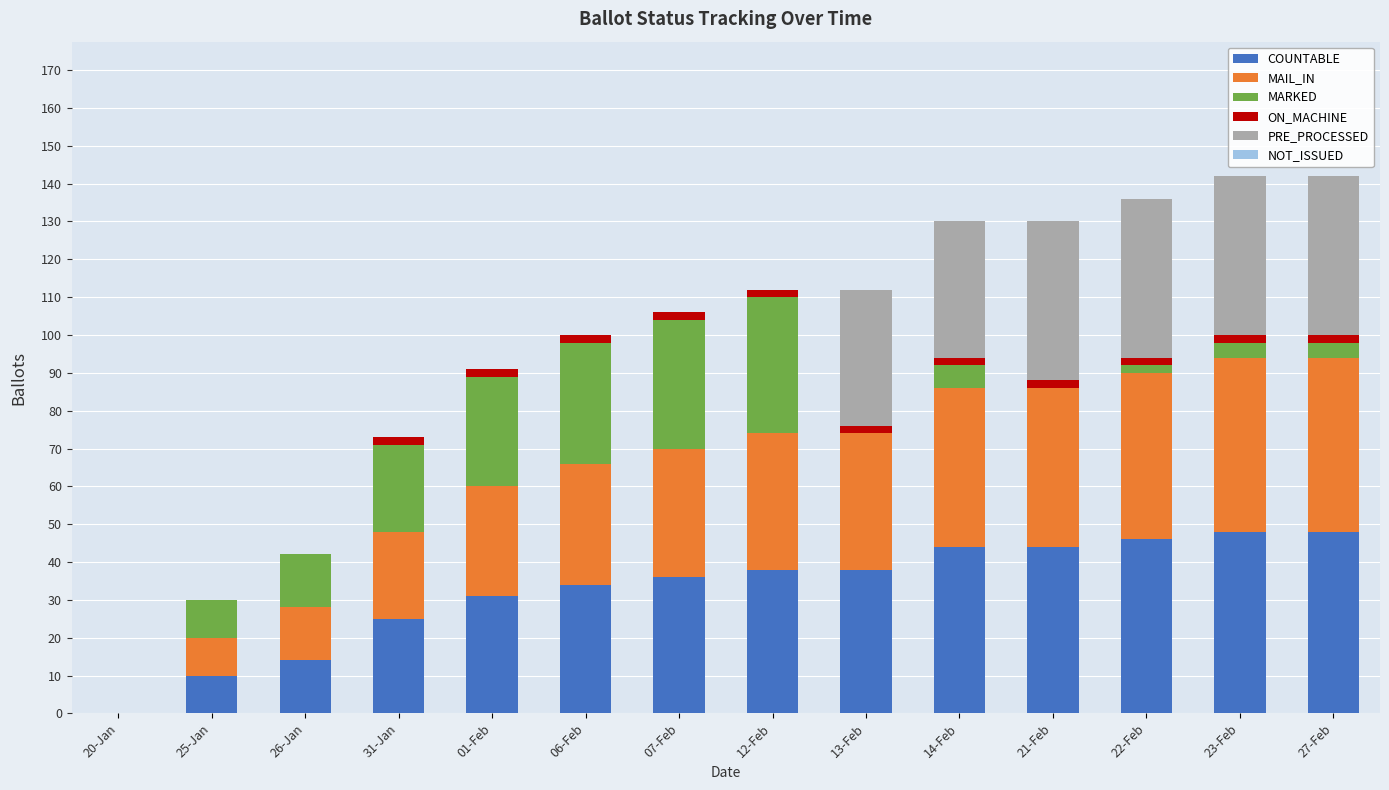

How many values in COUNTABLE are above zero?

13